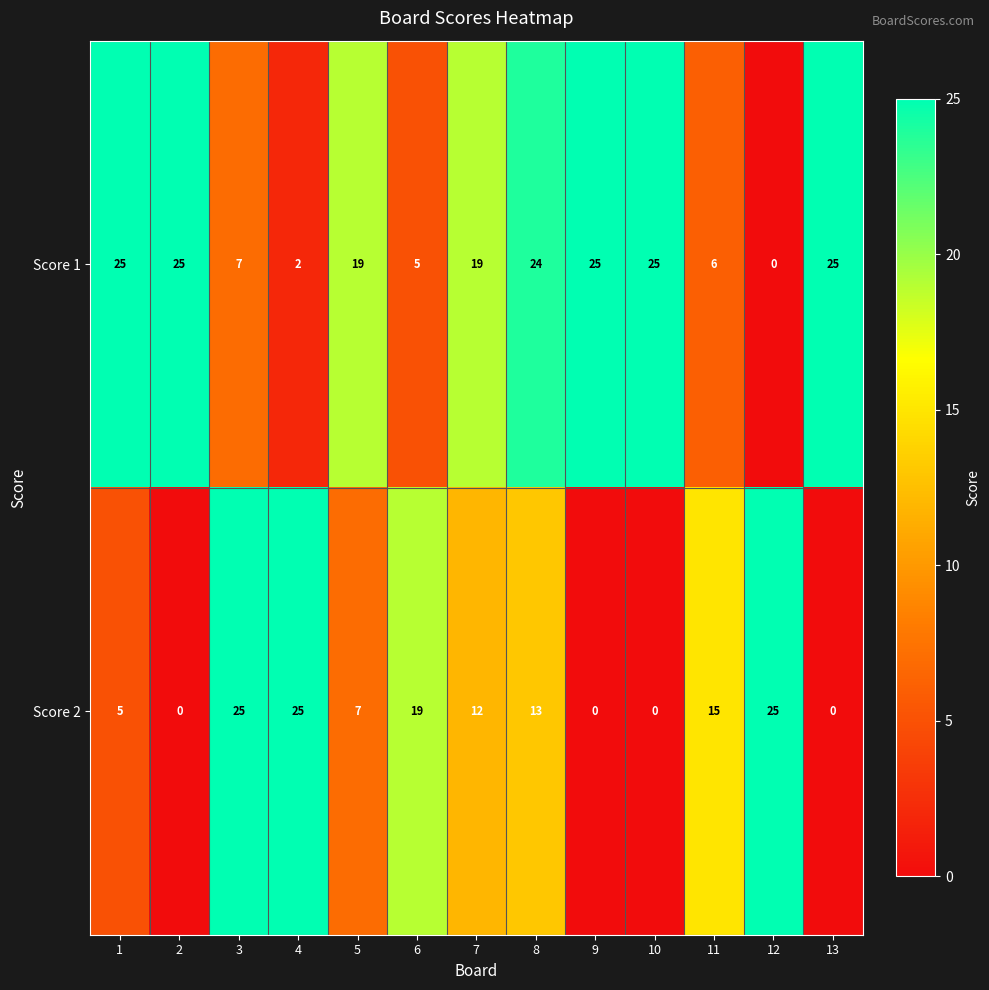

How many series are shown in this chart?

2